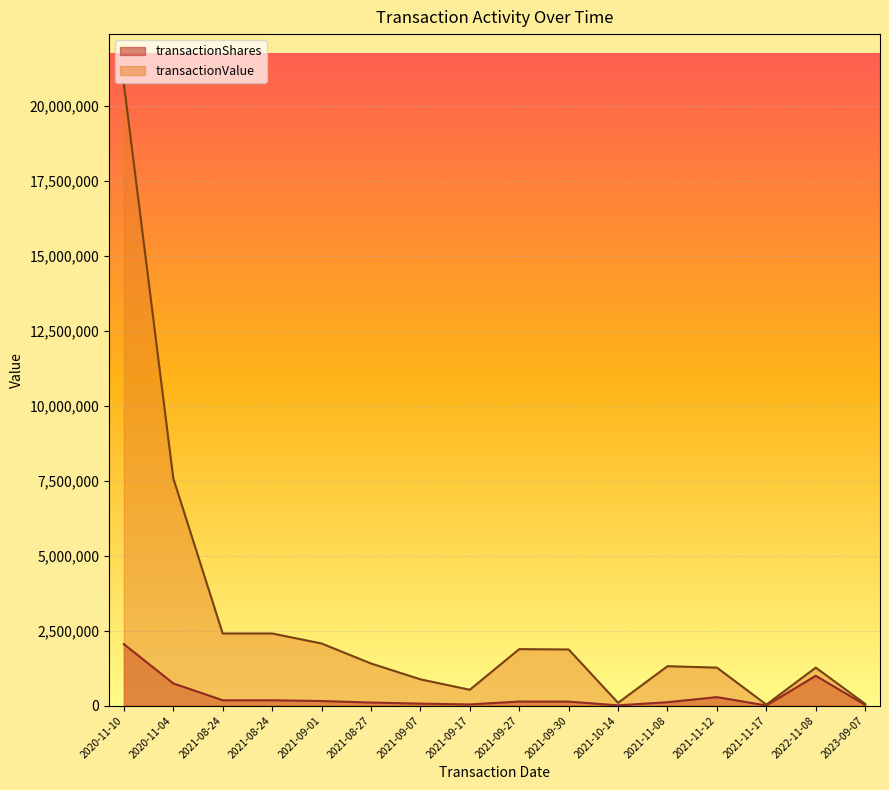

The transactionShares series shows 2952 at 2021-11-17. True or false?

True